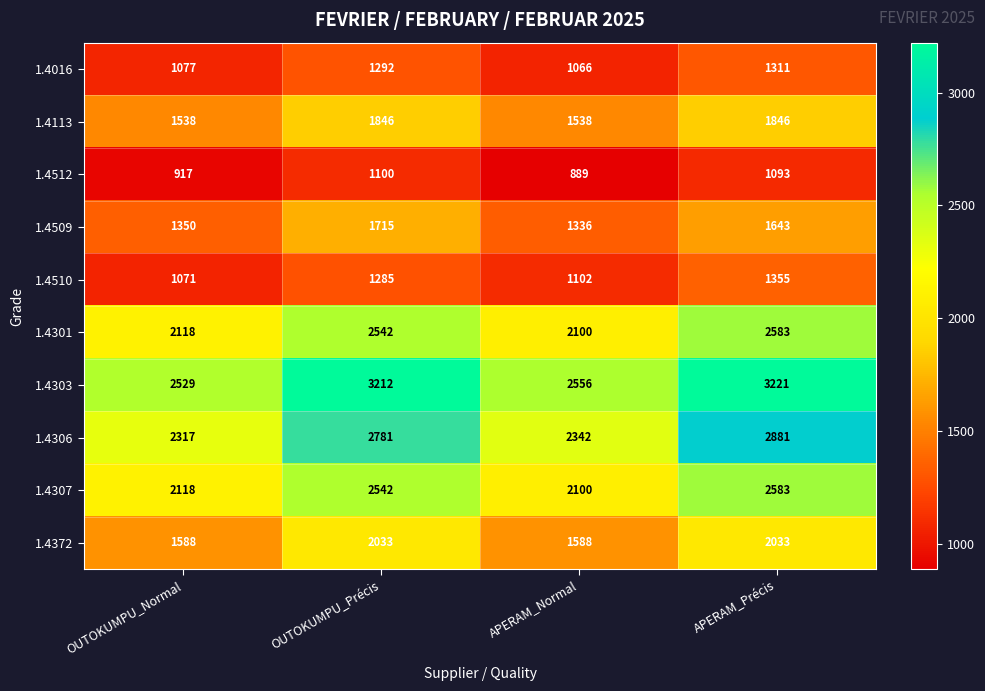

What is the sum of the 1.4113 values at APERAM_Précis and APERAM_Normal?

3384